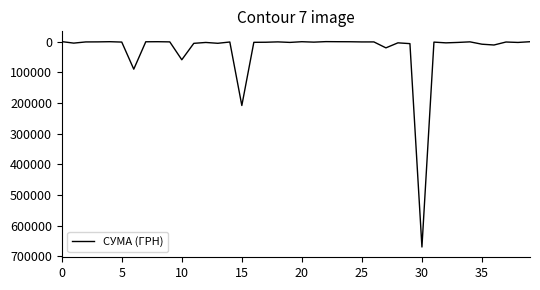

What is the maximum value shown in the chart?

669378.6